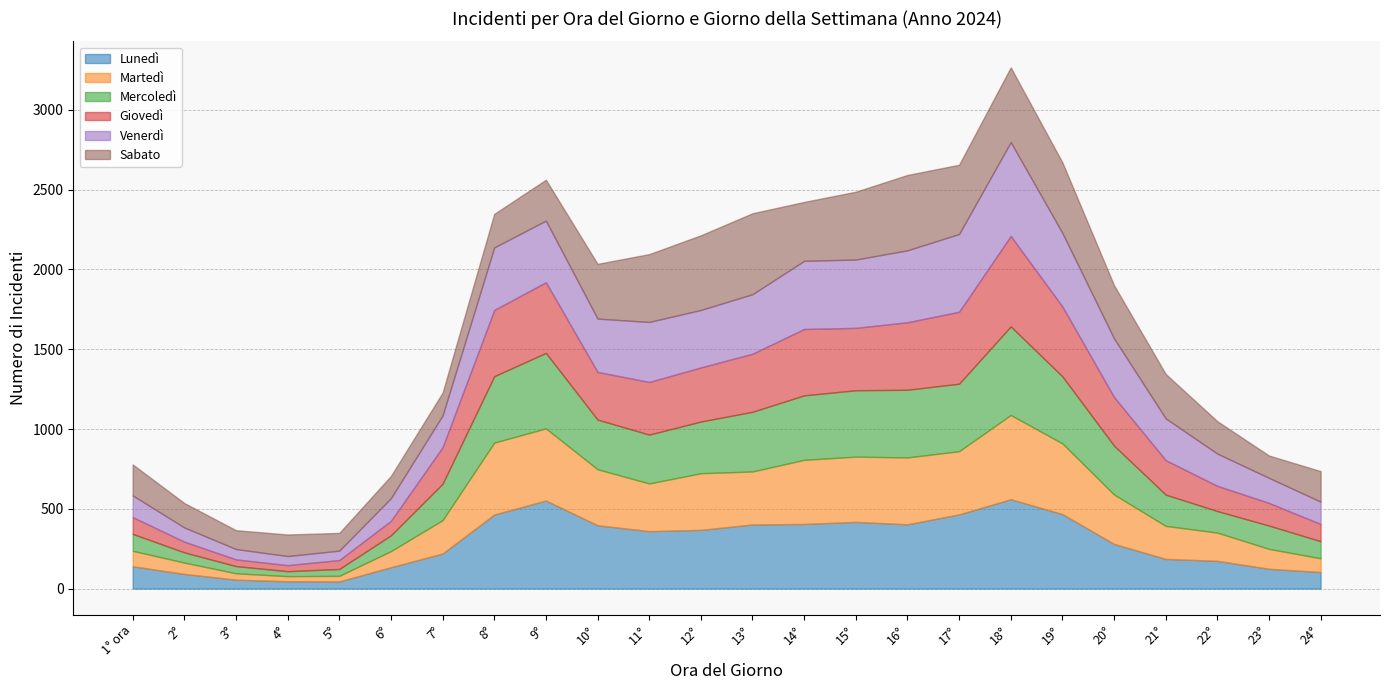

Between 16° and 6°, which is larger?

16°